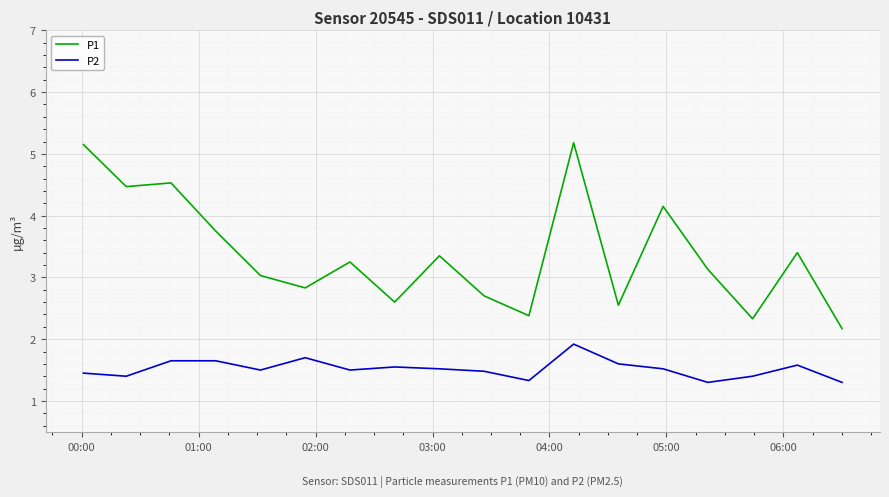

Which series has the largest range (max minus min)?

P1